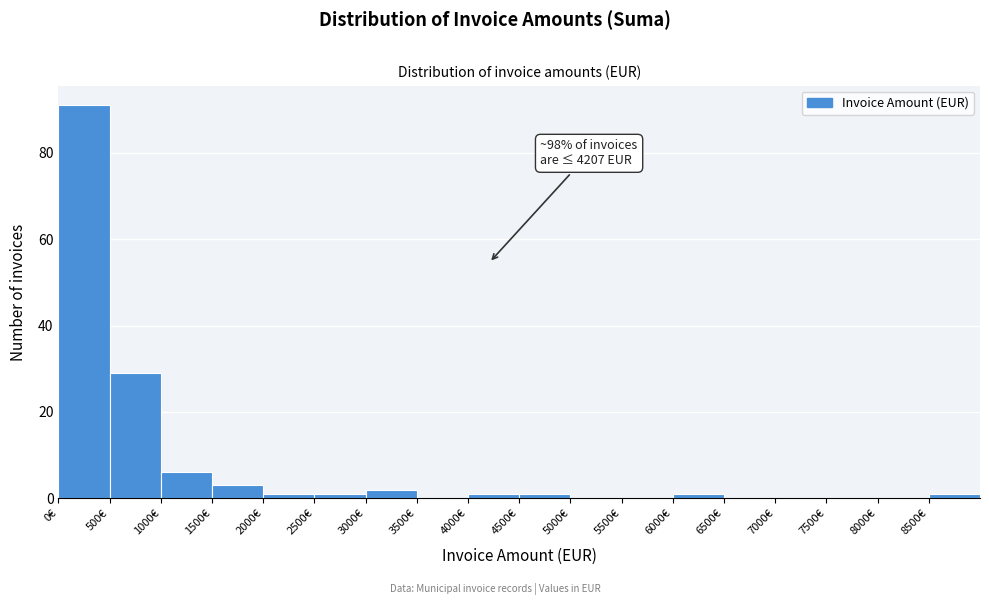

Which range on the x-axis has the tallest bar?

0 to 500